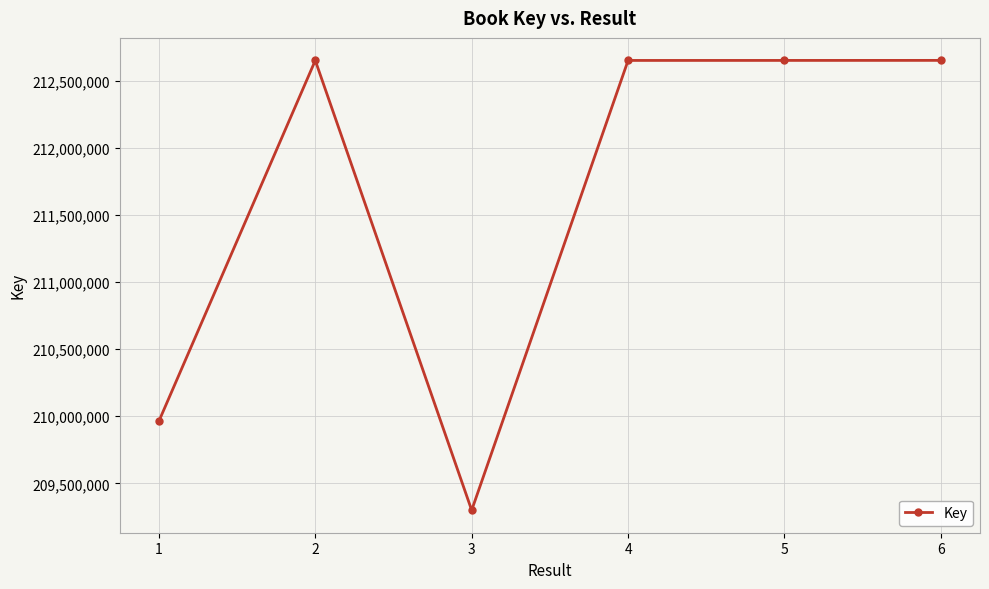

What is the value of the 2nd point from the left?

212651736